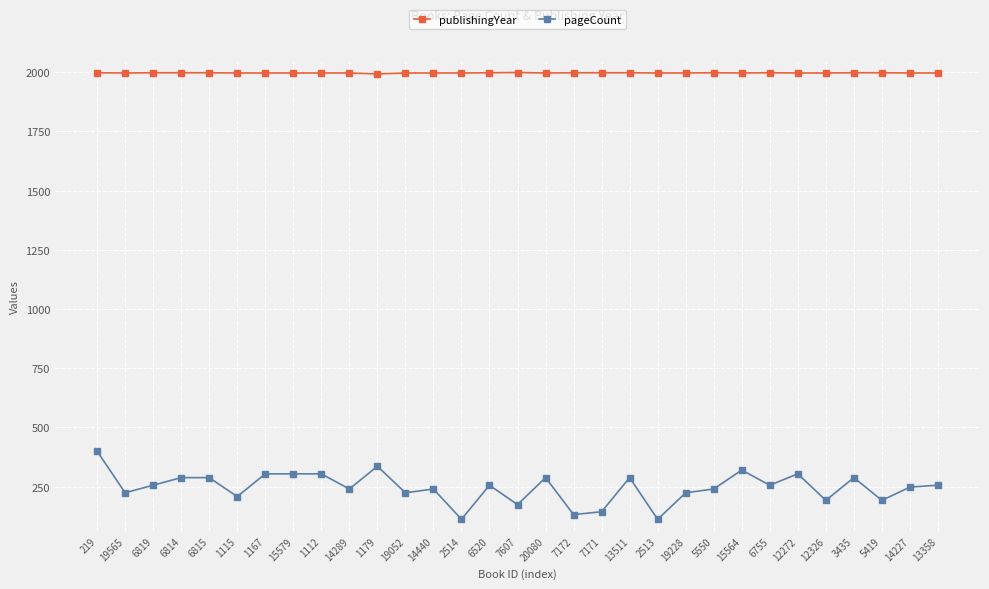

List the series in order of their peak value, lowest first.

pageCount, publishingYear